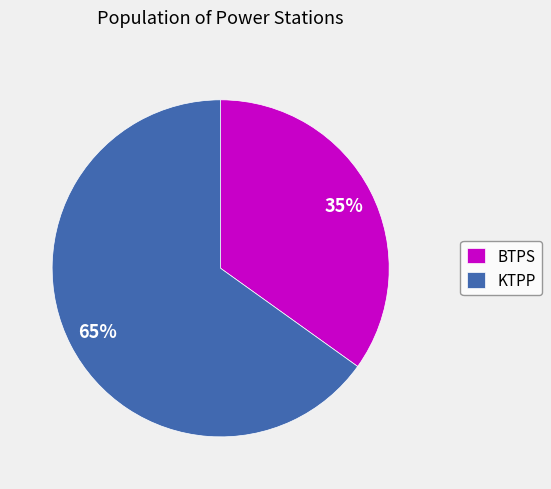

Rank the categories by value from lowest to highest.

BTPS, KTPP